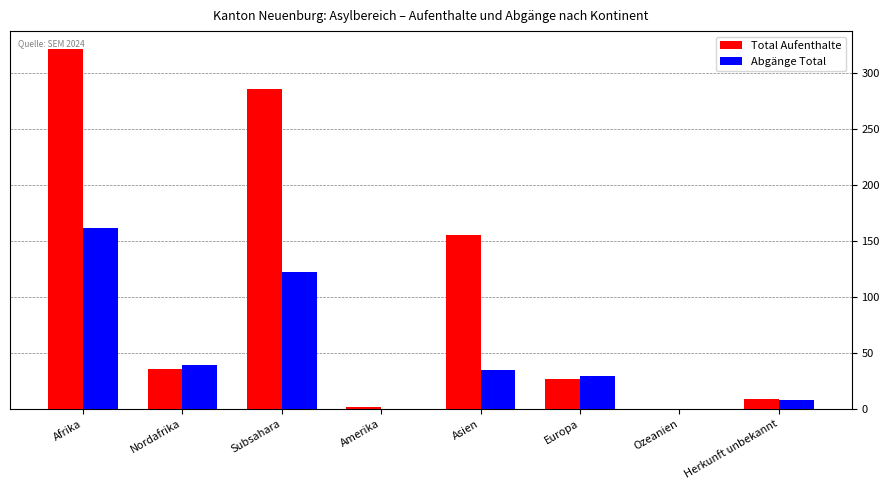

What is the sum of all Abgänge Total values?

394